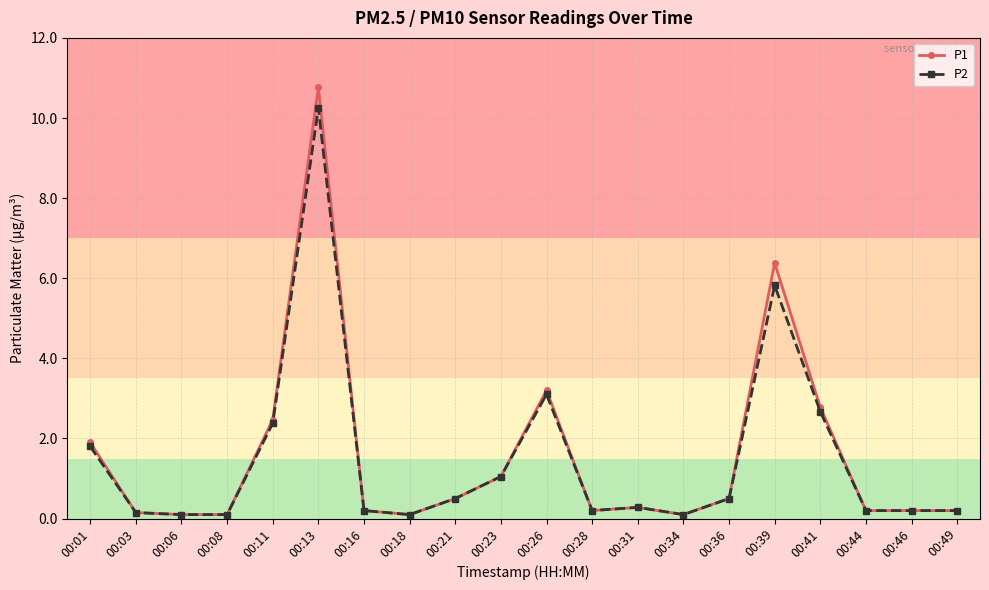

Is the value of P1 at 00:44 greater than the value of P2 at 00:18?

Yes